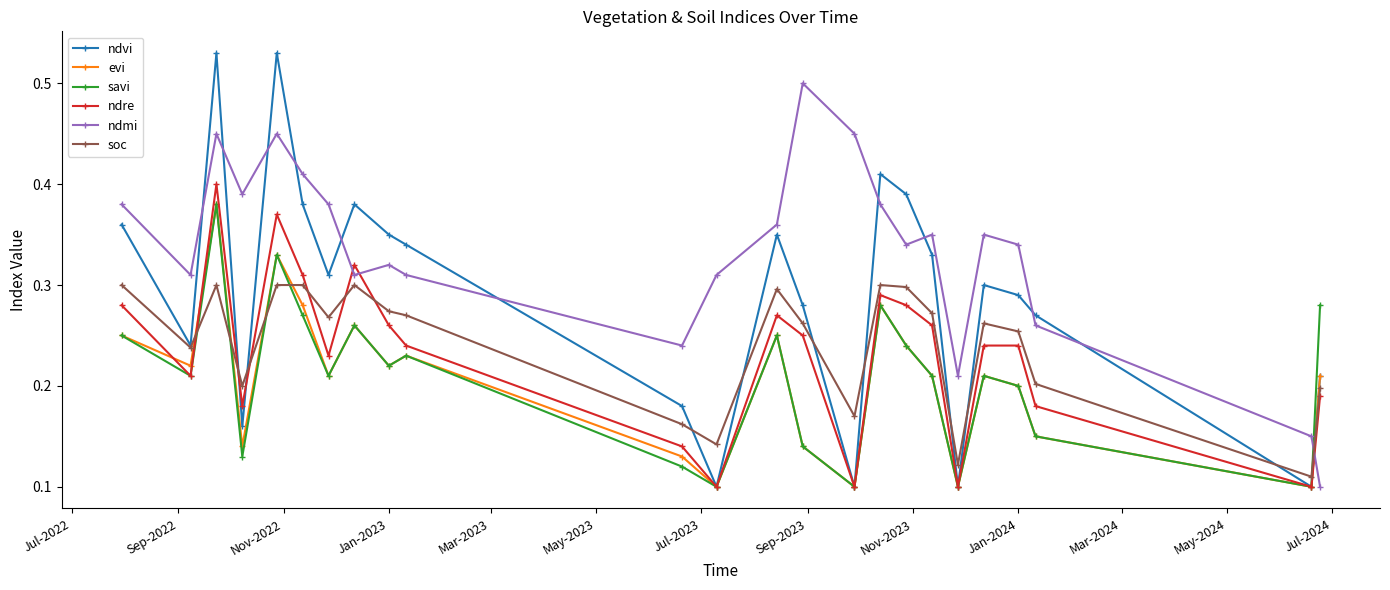

In evi, how many points are higher than both neighbors (excluding endpoints)?

7